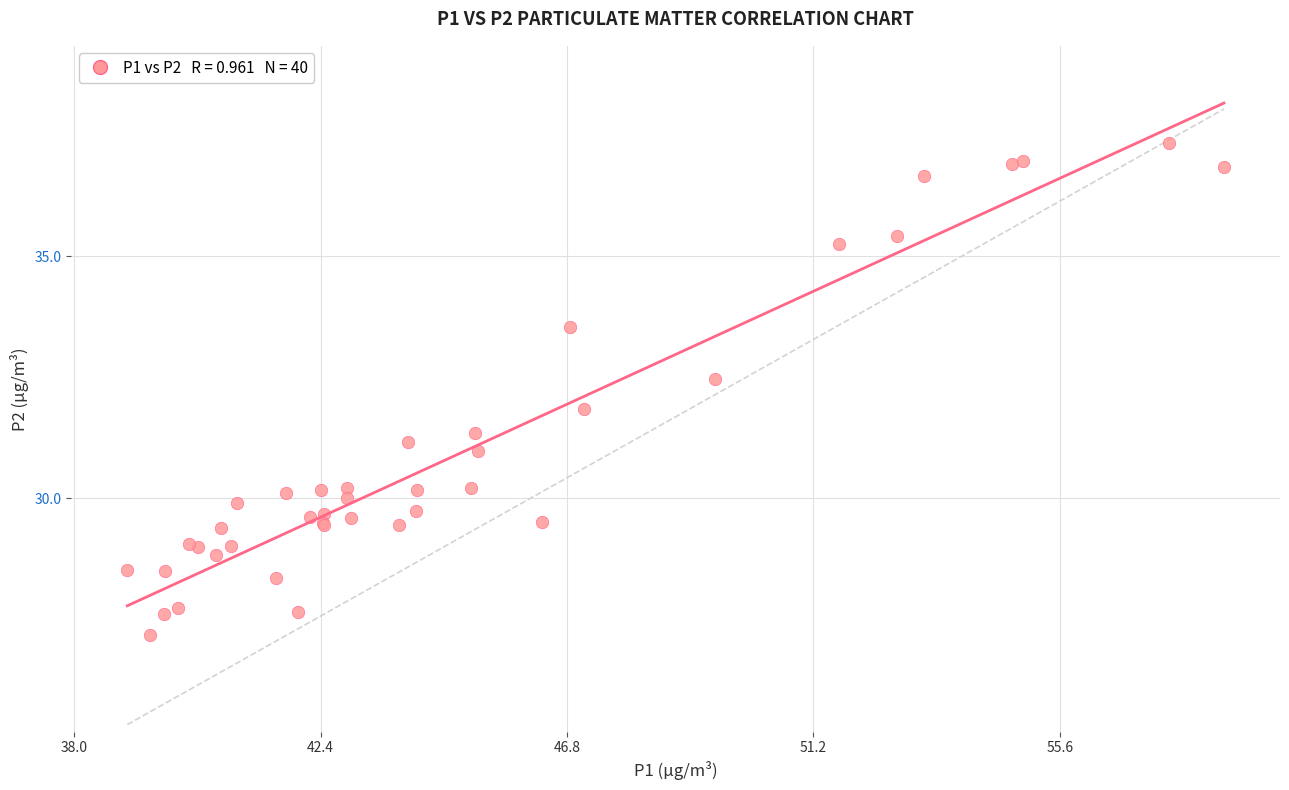

What Y value in the scatter plot is closest to 32?

31.9